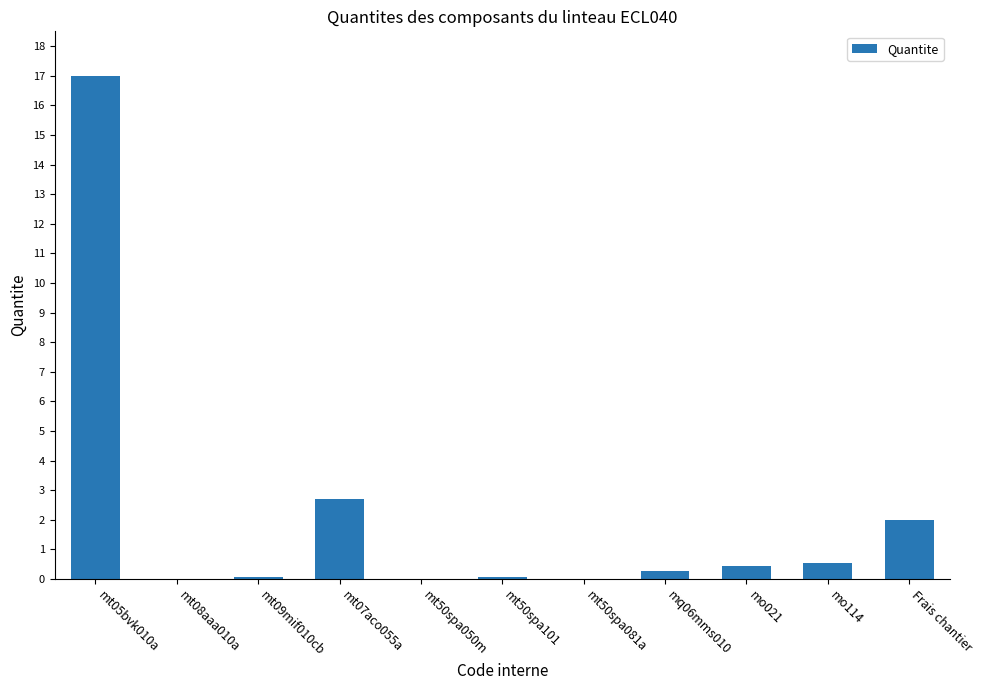

True or false: the data shows 0.0 at mt08aaa010a.

True